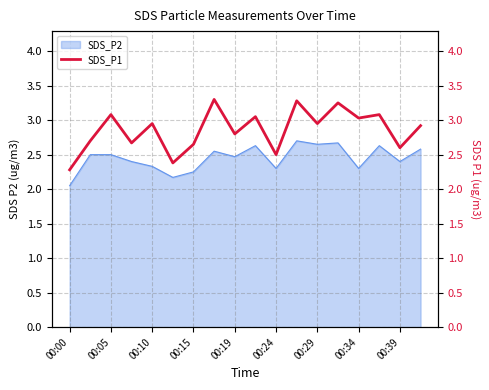

Where is SDS_P2 nearest to the value 2?

00:00